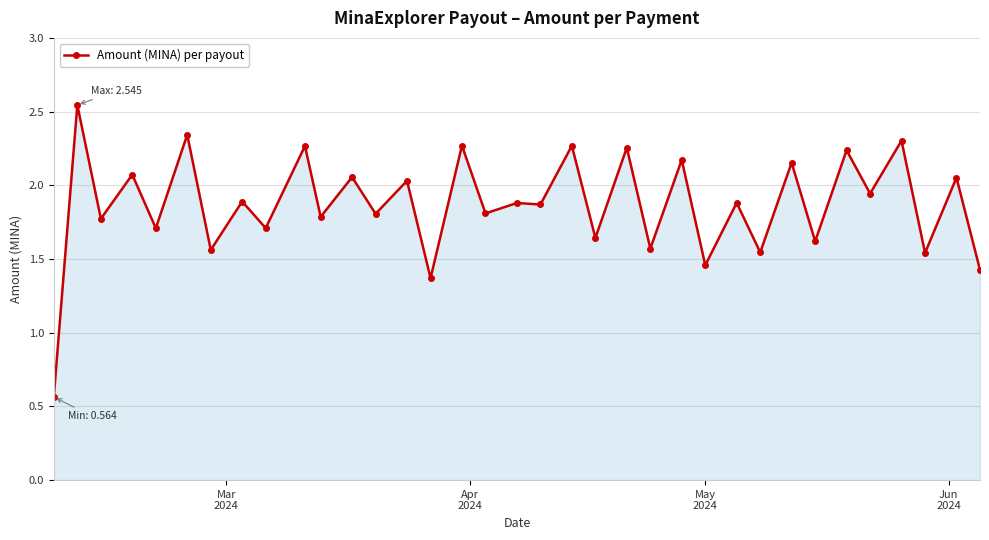

What is the difference between the second highest and minimum values?

1.8